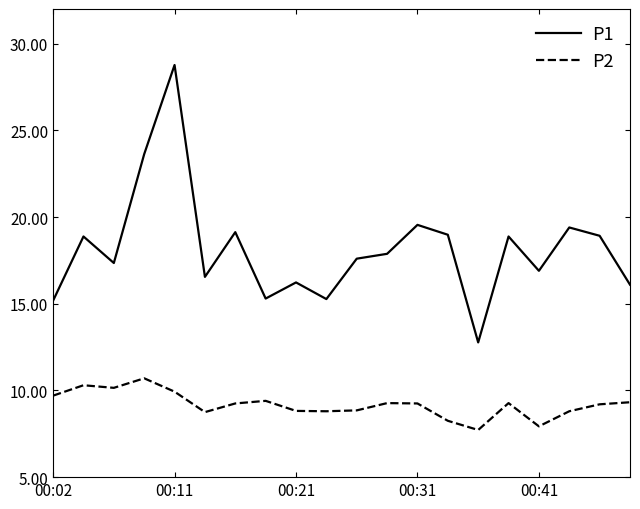

What are all the series names shown in the legend?

P1, P2